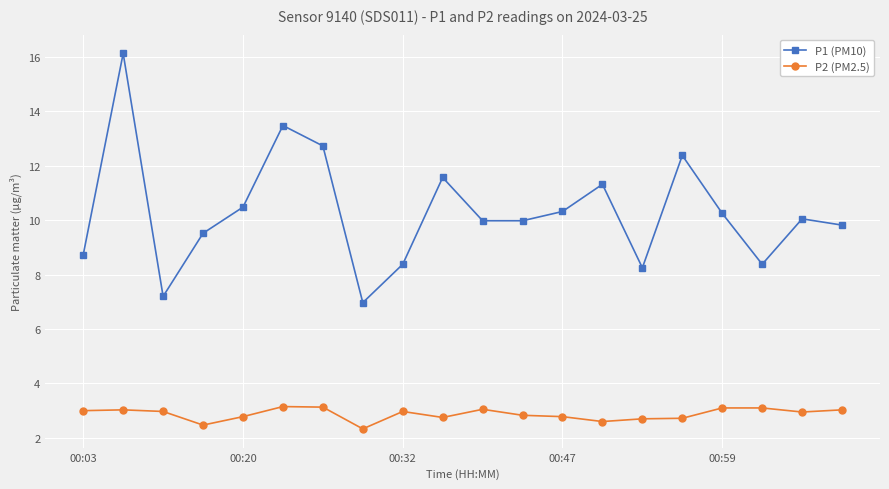

What is the maximum value shown in the chart?

16.1